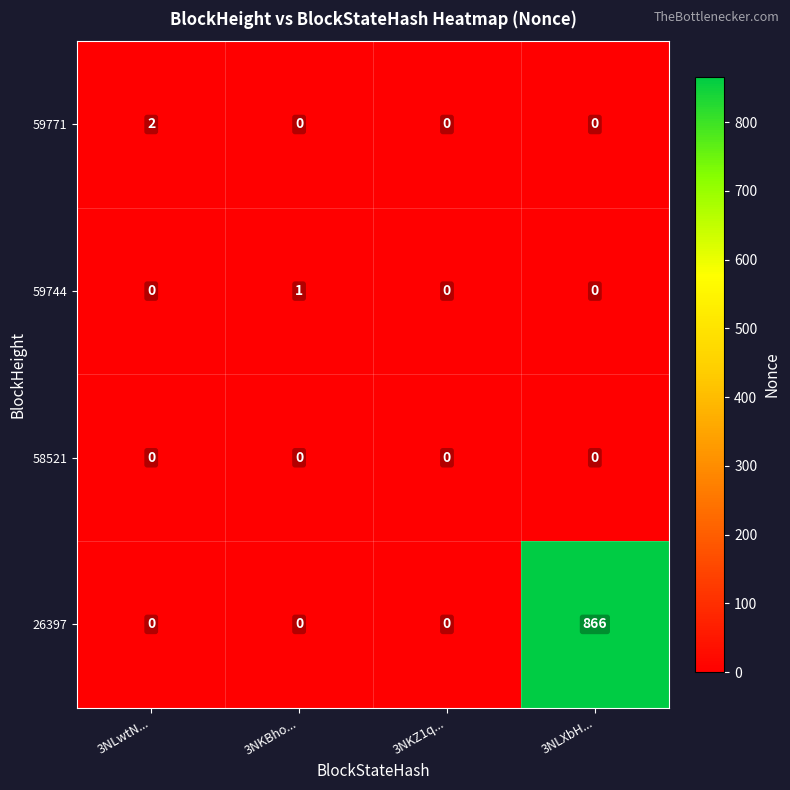

How many 59744 values are between 0 and 1?

4